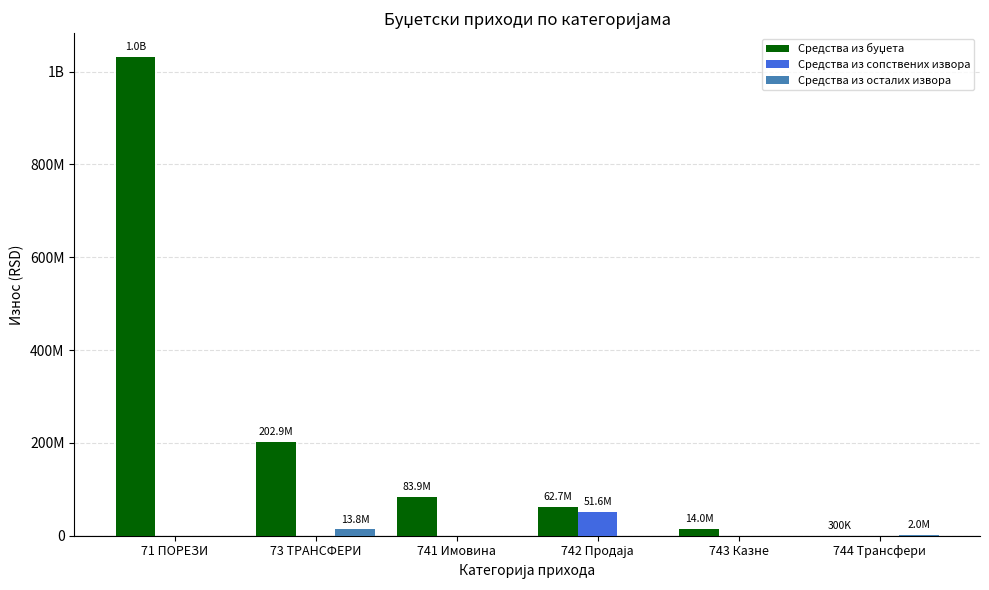

Are the bars grouped side by side (vs. stacked)?

Yes